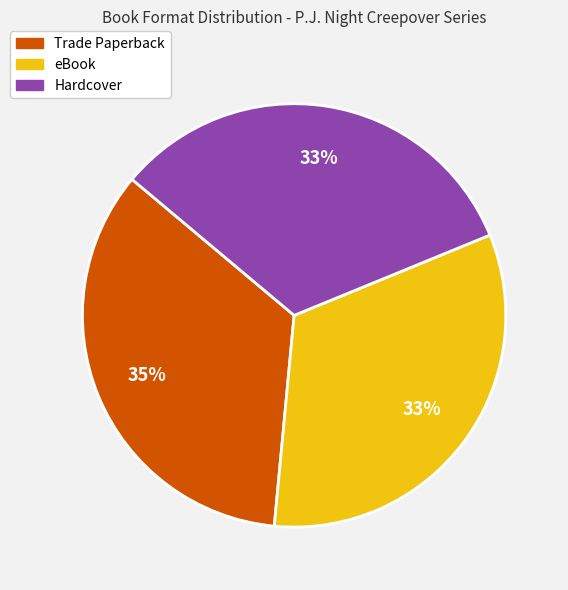

Approximately how many times larger is the value at Trade Paperback compared to eBook?

1.1